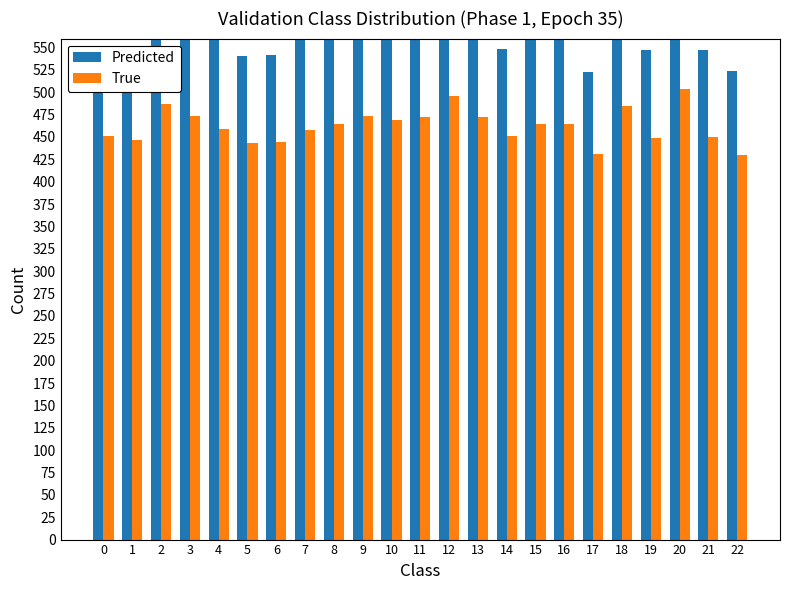

What is the maximum value shown in the chart?

615.1